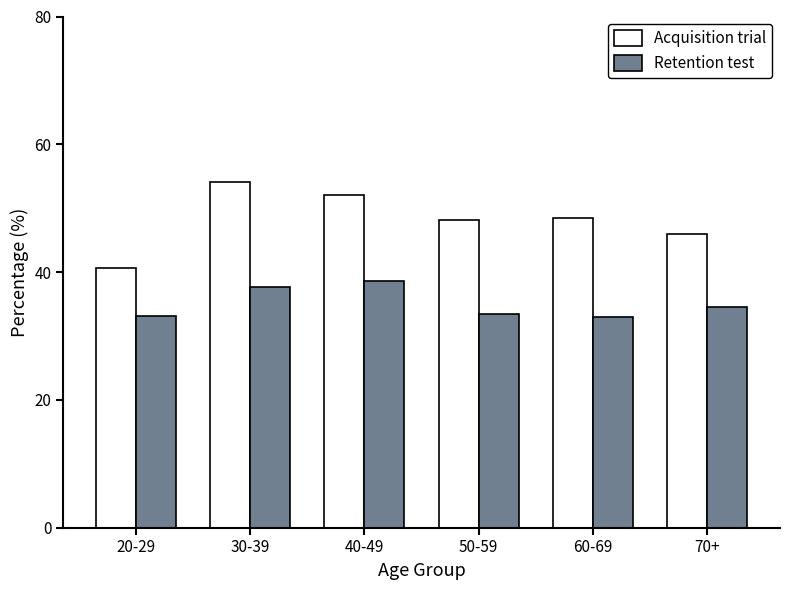

What is the sum of all Retention test values?

210.4